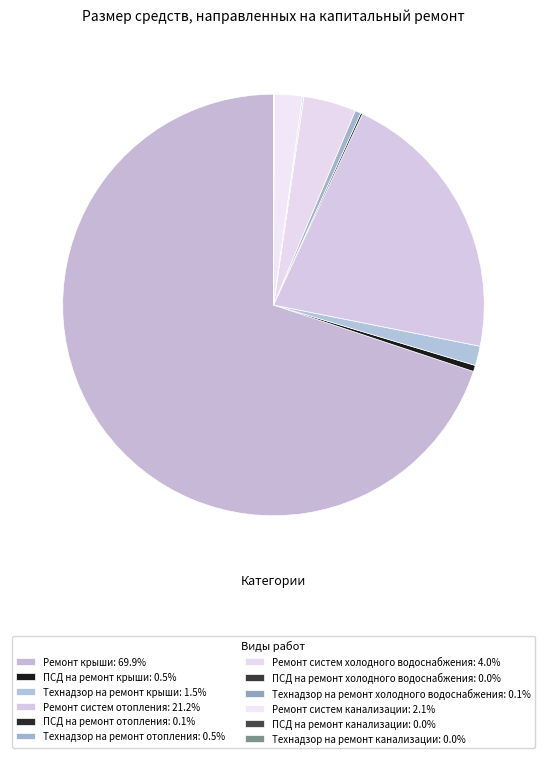

What portion of the pie excludes ПСД на ремонт канализации?

100.0%